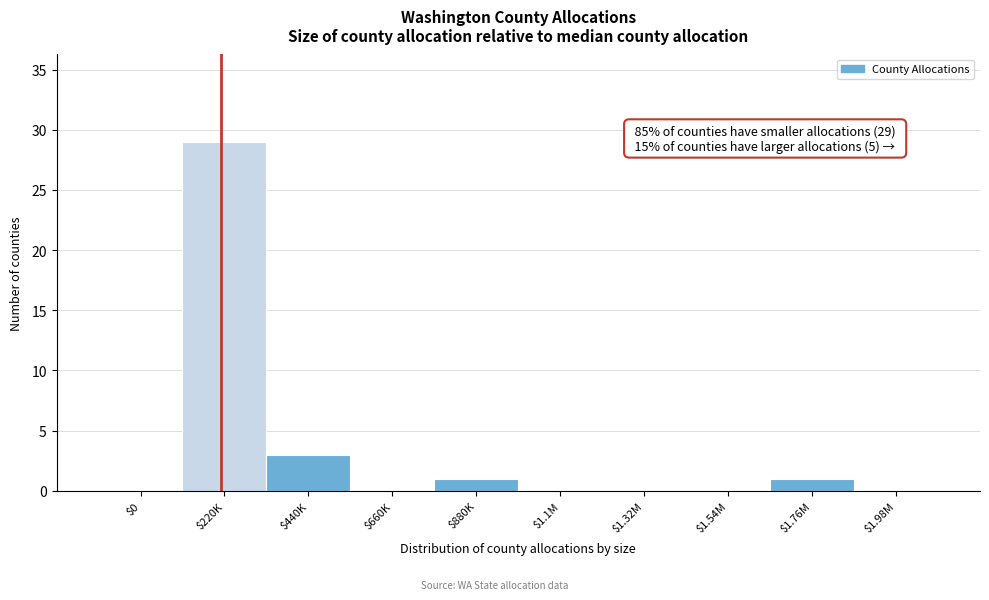

At which label is the value closest to 14?

$440K